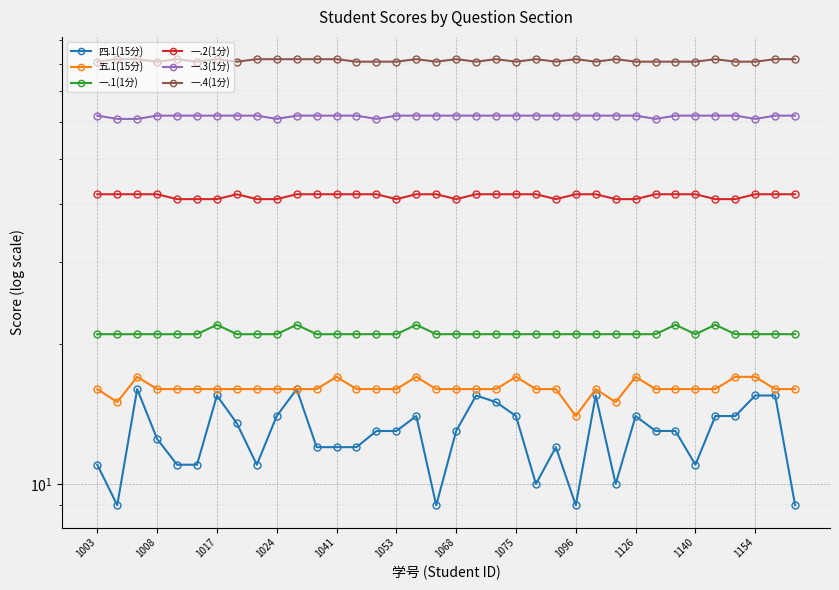

The 一.3(1分) series shows 62.0 at 1126. True or false?

True